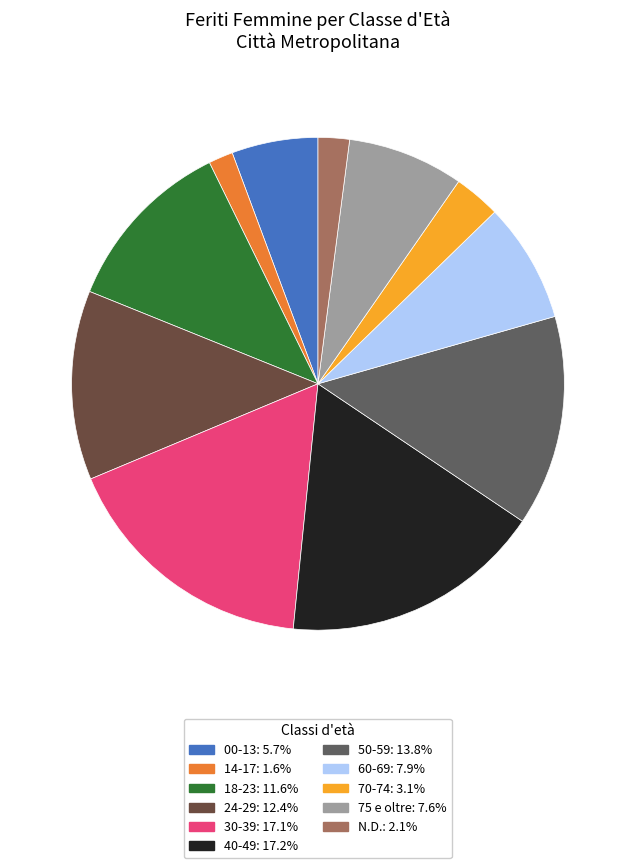

The 24-29 slice represents 12% of the pie. True or false?

True